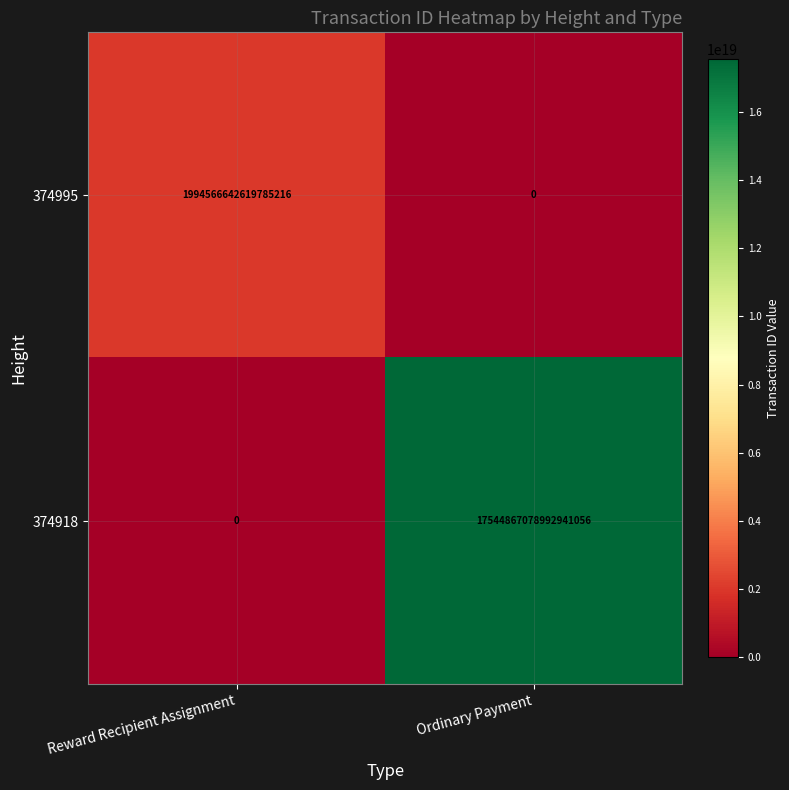

Which category has the highest value in the 374995 series?

Reward Recipient Assignment